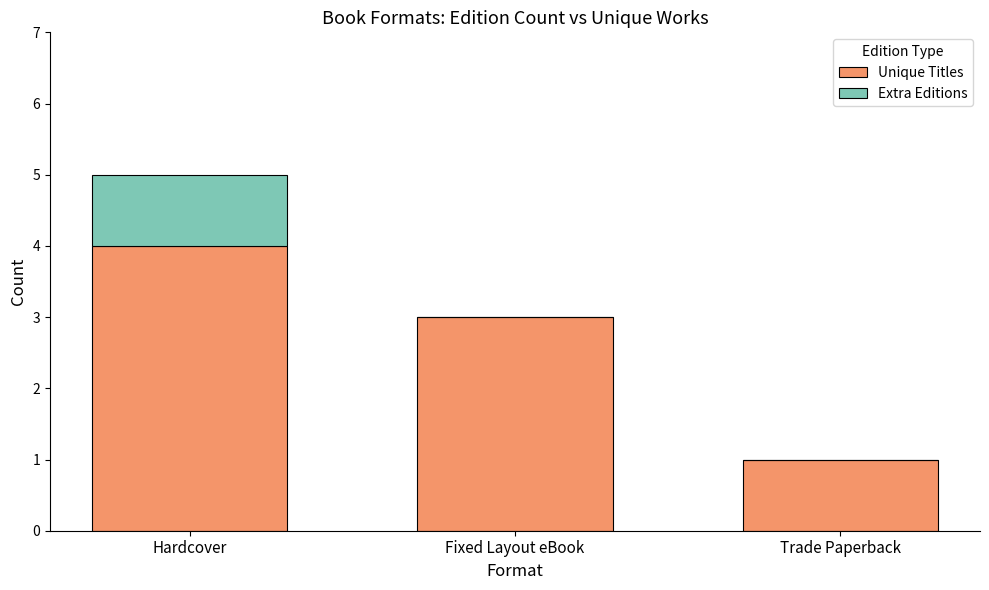

The Unique Titles series shows 4 at Hardcover. True or false?

True